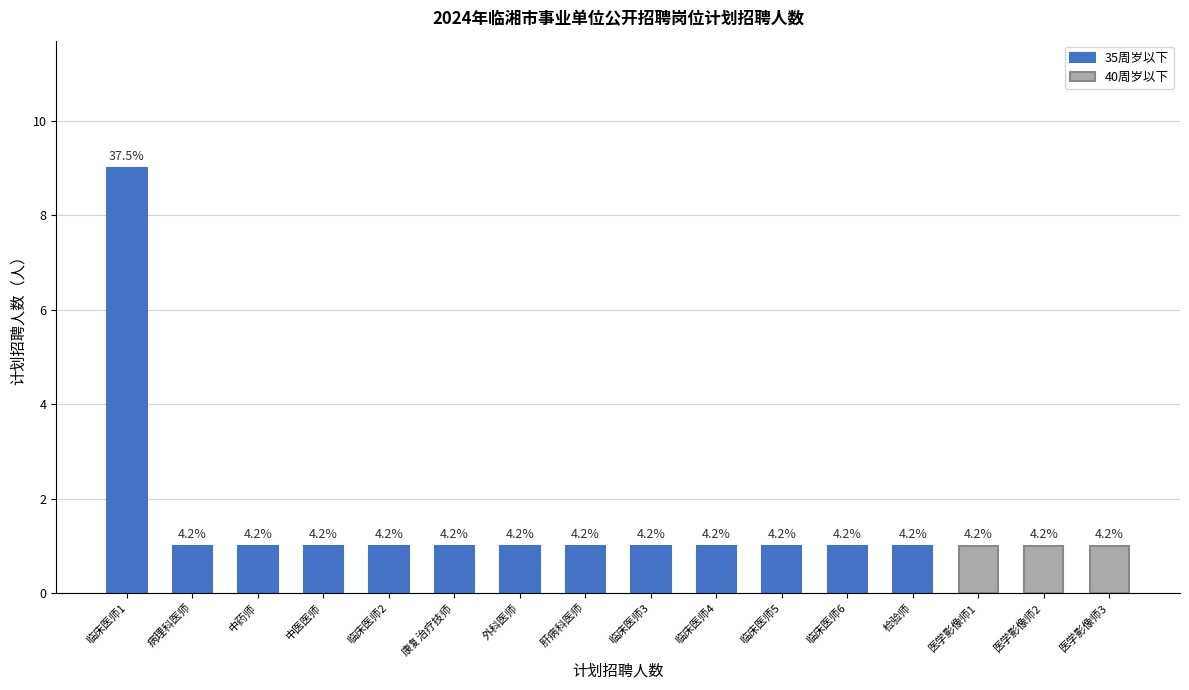

Which category has the lowest value across all series?

病理科医师